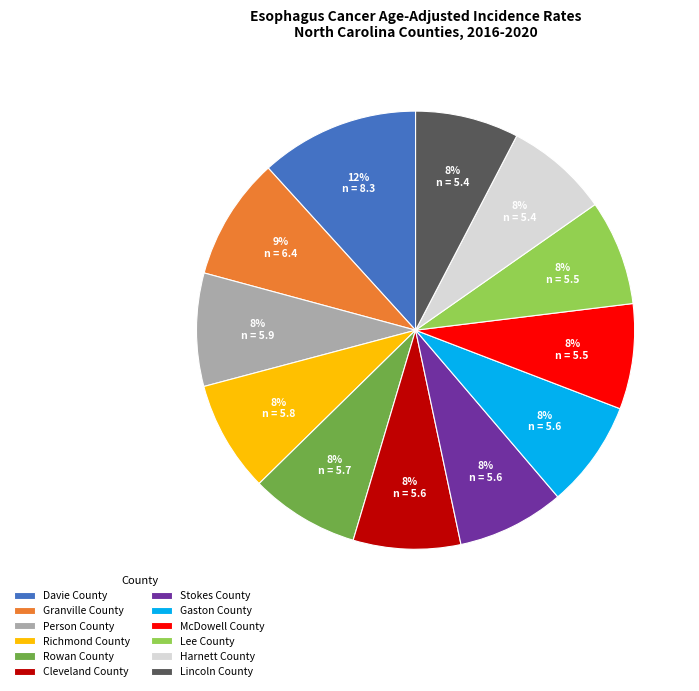

To the nearest percent, what portion does Cleveland County represent?

8%